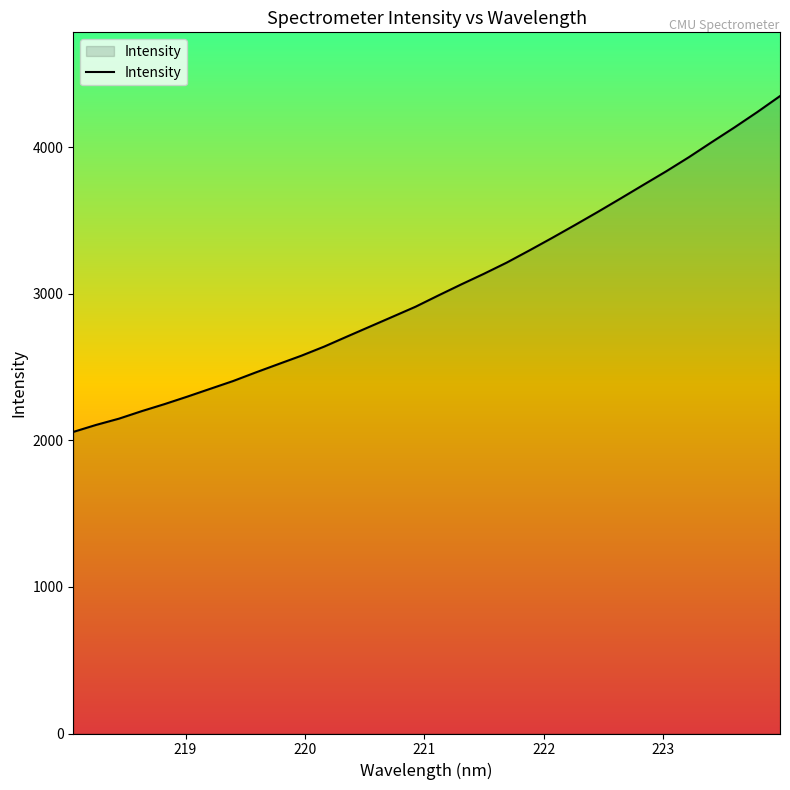

What is the difference between the maximum and minimum values?

2290.9